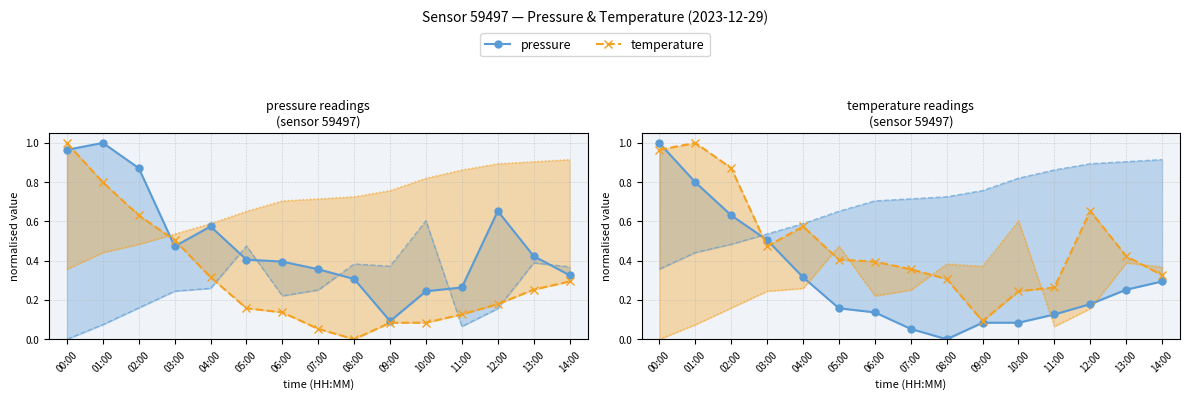

Count the number of data series in this chart.

2